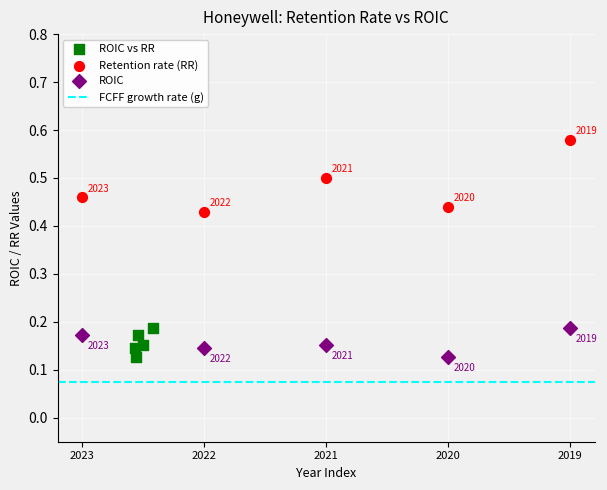

Which series reaches the maximum Y coordinate?

Retention rate (RR)